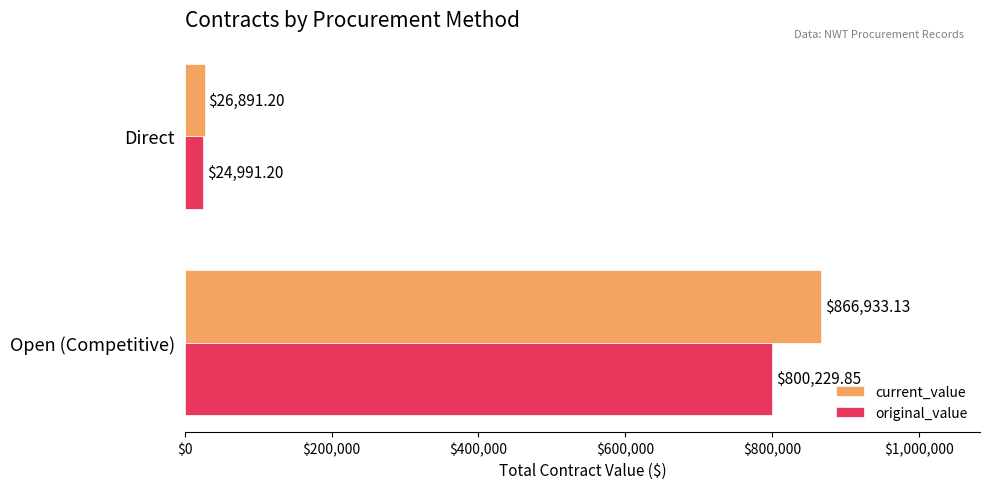

Rank the series by their average value, from lowest to highest.

original_value, current_value